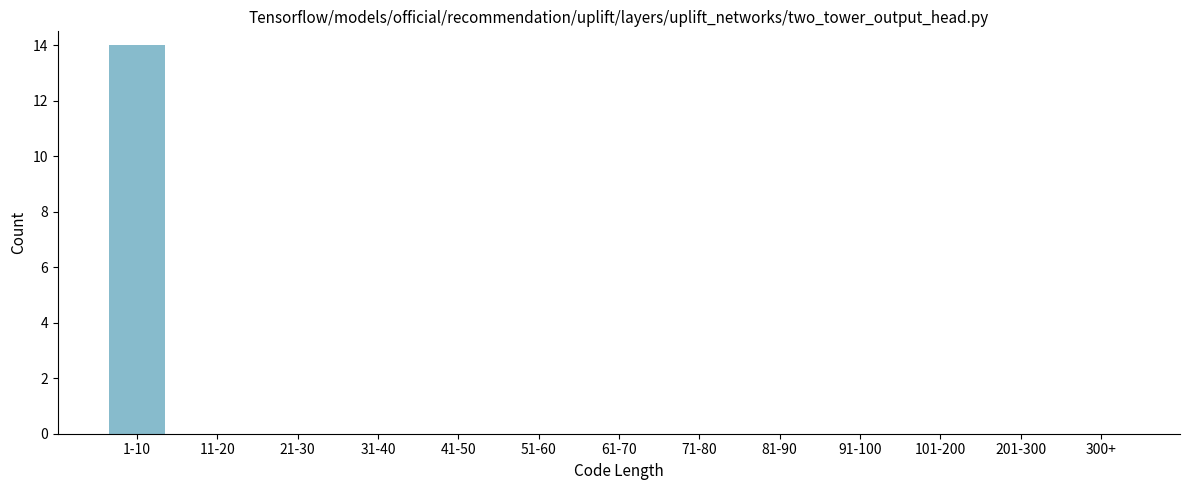

Reading right to left, what are all the values shown in this chart?

300+=0	201-300=0	101-200=0	91-100=0	81-90=0	71-80=0	61-70=0	51-60=0	41-50=0	31-40=0	21-30=0	11-20=0	1-10=14